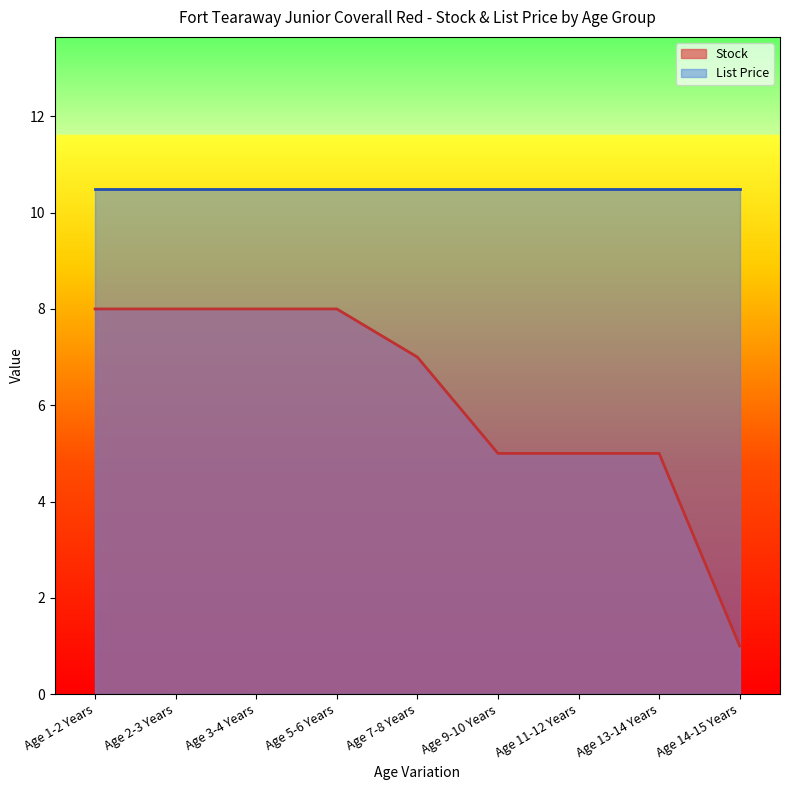

Reading right to left, what are all the values shown in this chart?

Age 14-15 Years=1	Age 13-14 Years=5	Age 11-12 Years=5	Age 9-10 Years=5	Age 7-8 Years=7	Age 5-6 Years=8	Age 3-4 Years=8	Age 2-3 Years=8	Age 1-2 Years=8